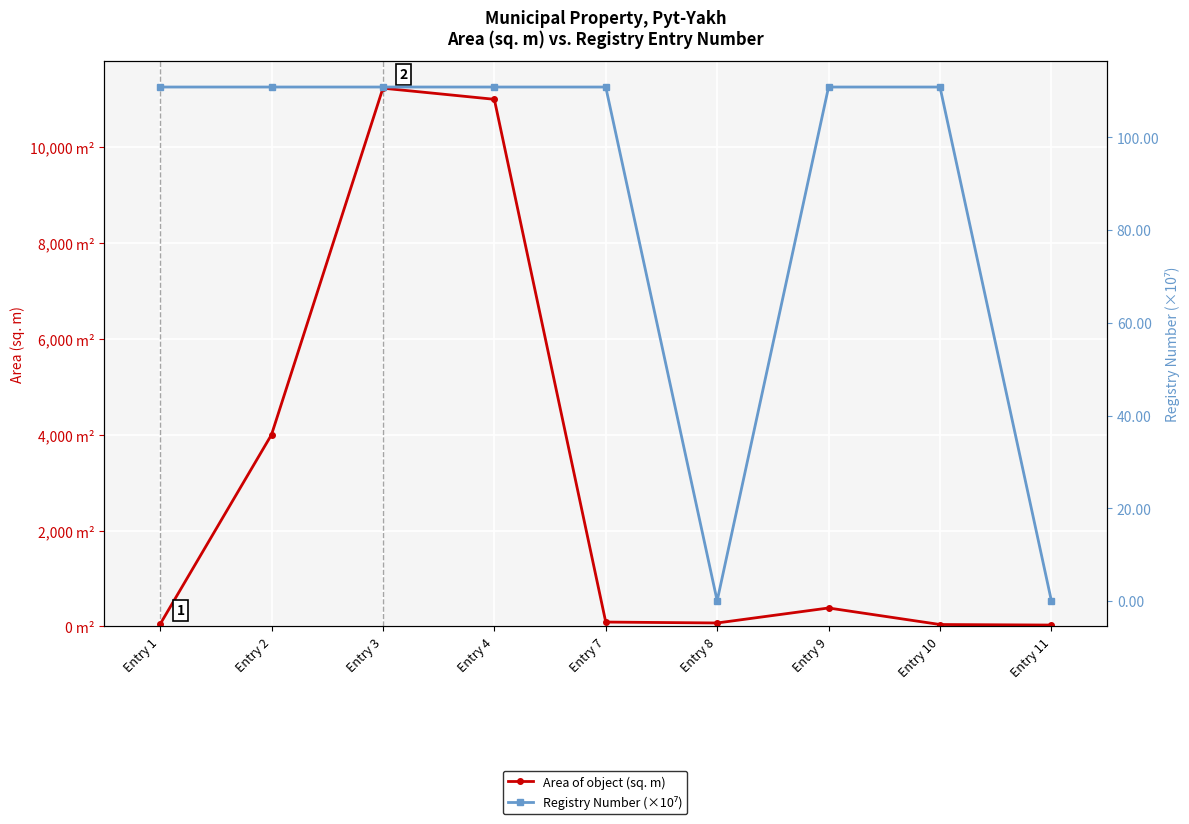

True or false: Registry Number (×10⁷) has more than 1 points higher than both neighbors.

True